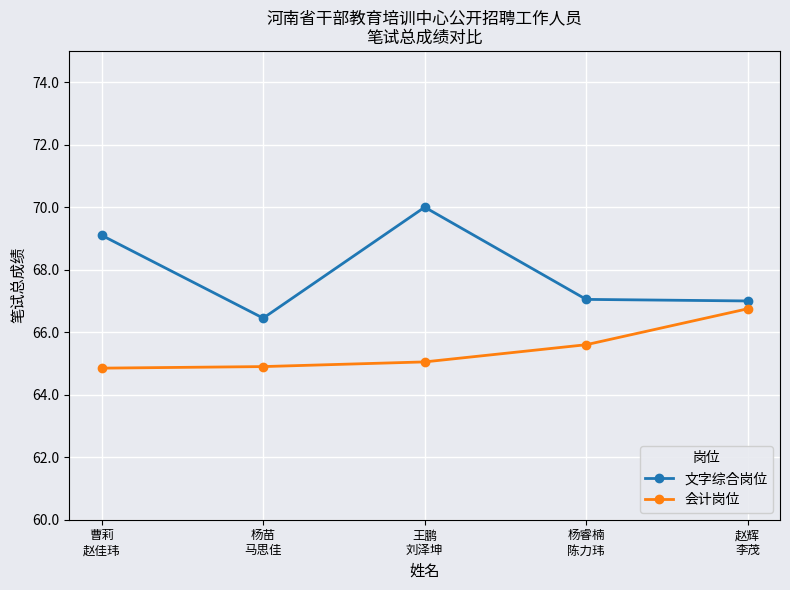

What is the sum of all 文字综合岗位 values?

339.6